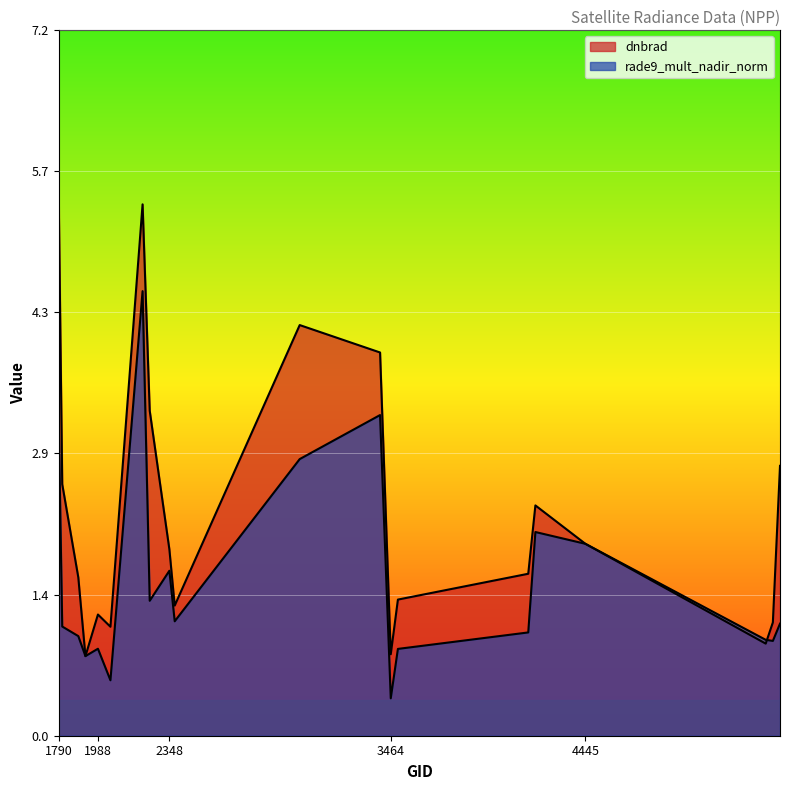

How many interior local peaks does the dnbrad series have?

4